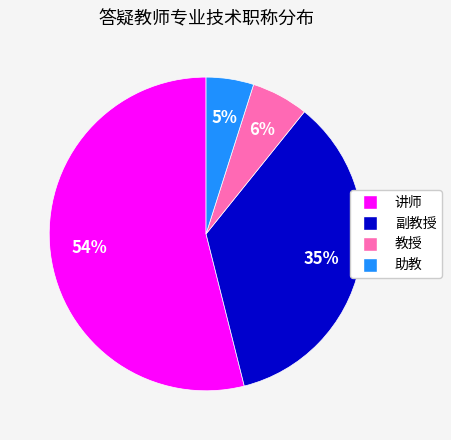

To the nearest percent, what is the difference between the 讲师 and 教授 slice percentages?

48%